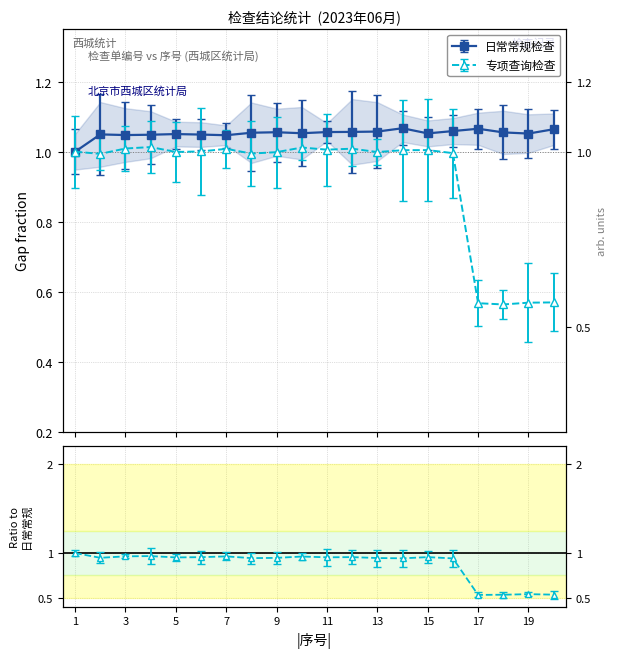

How many 日常常规检查 values are between 1 and 2?

20